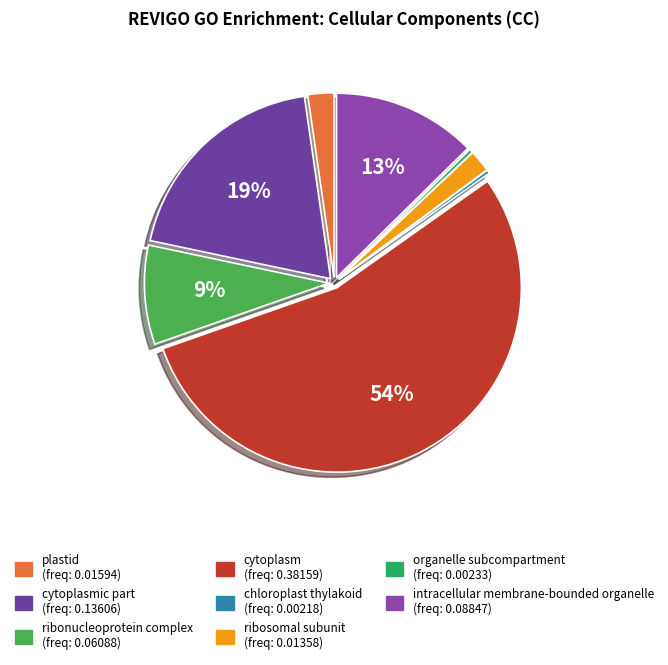

Count the number of slices in the pie.

8